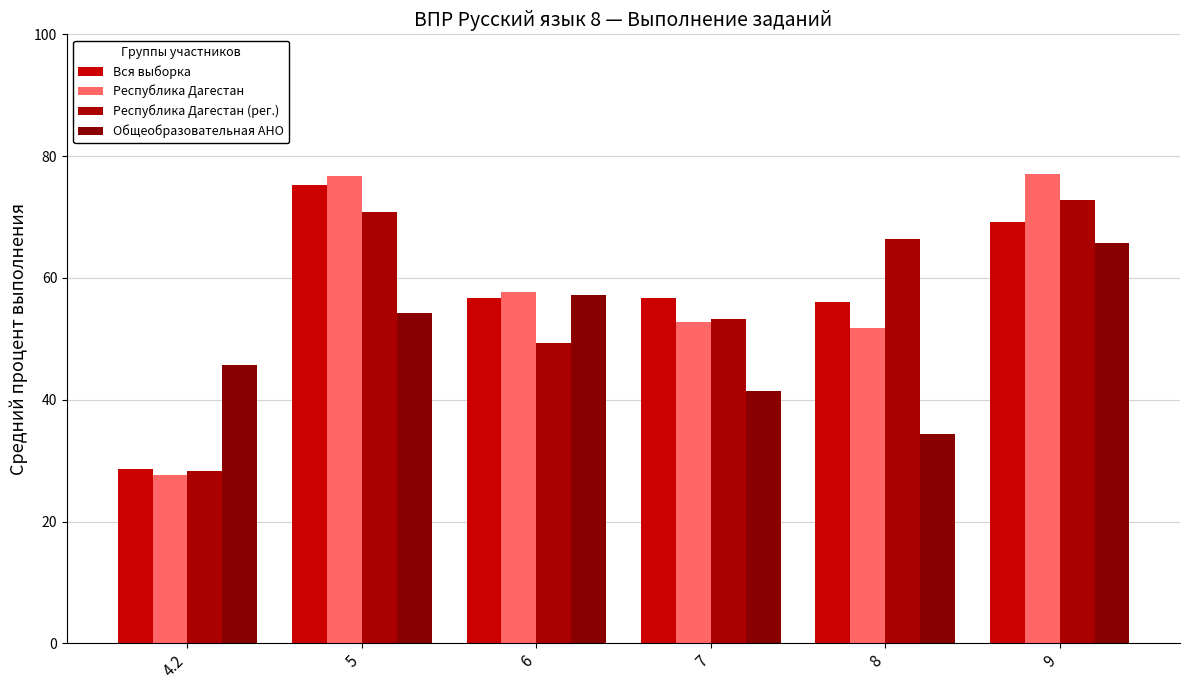

How many bars are there in total?

24